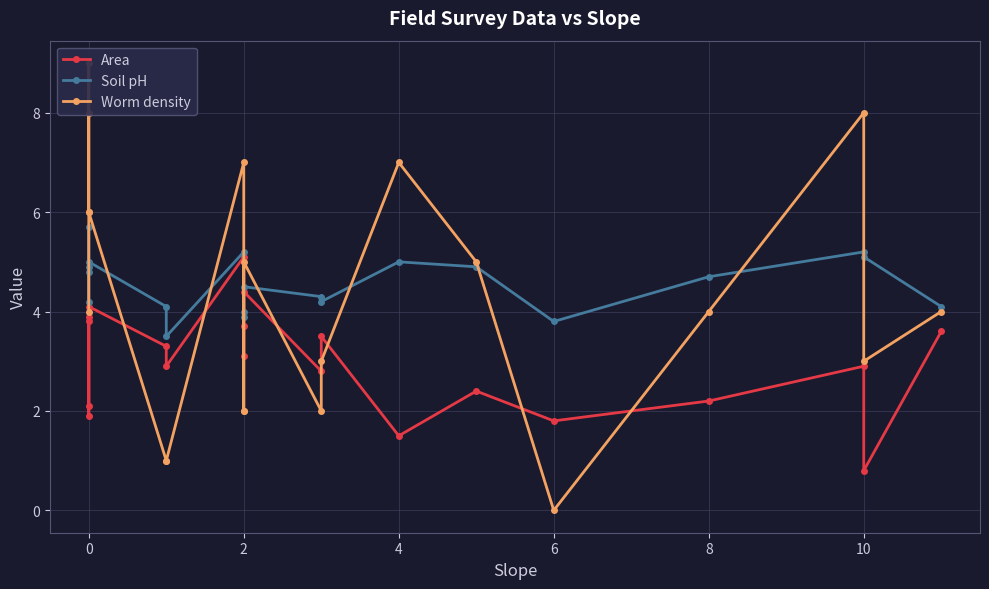

What is the sum of all Soil pH values?

91.1